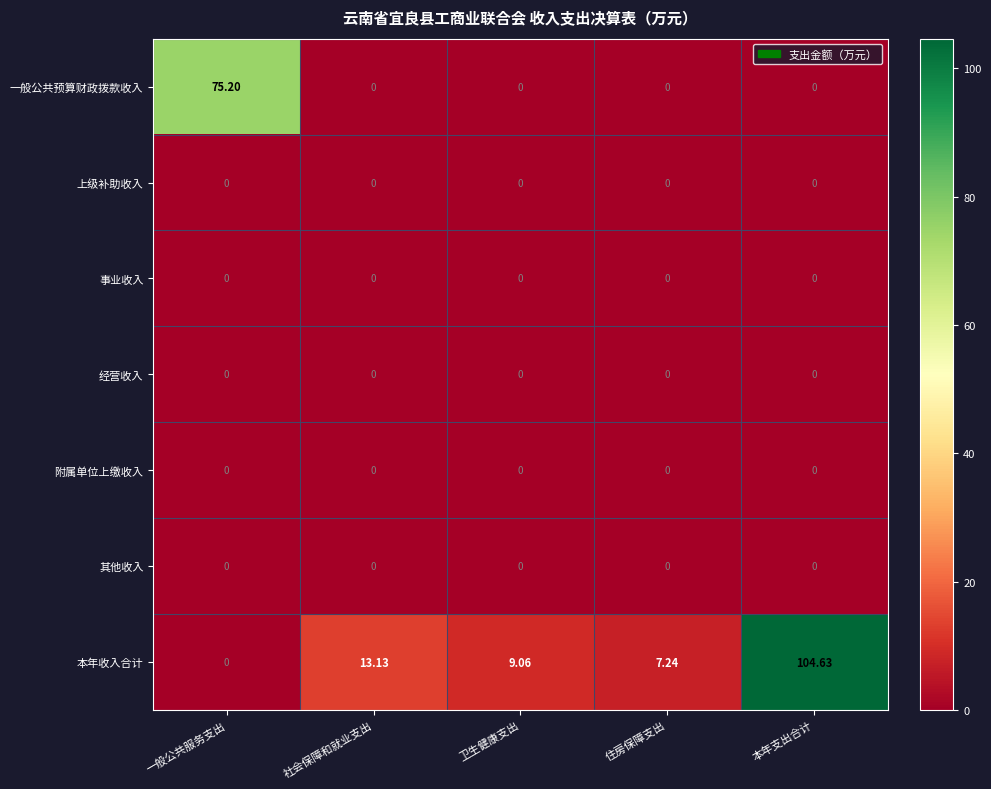

At which category is the sum across all series the highest?

本年支出合计